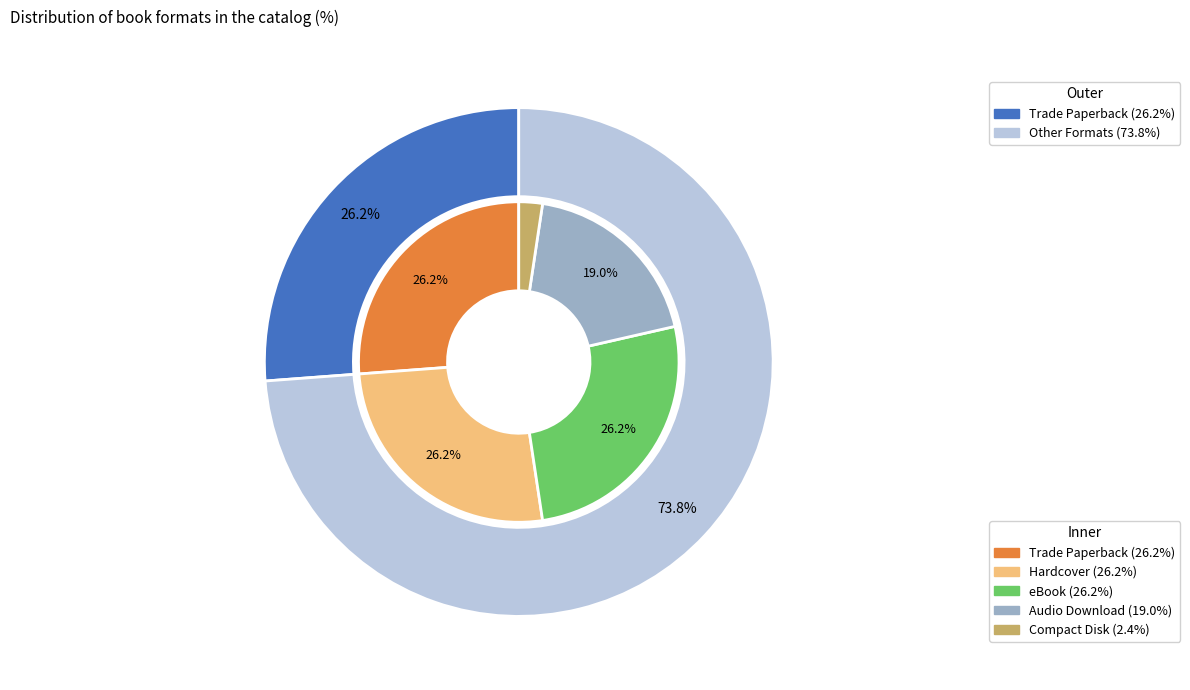

To the nearest percent, what percentage of the pie is Compact Disk?

2%